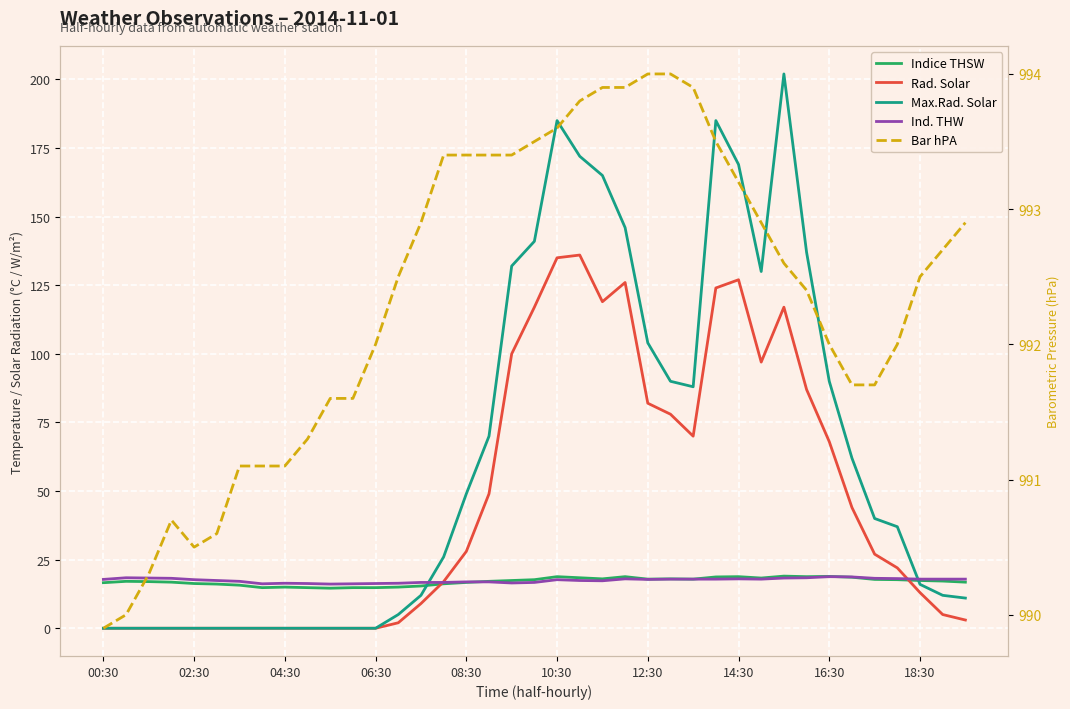

Rank the series by their maximum value, from lowest to highest.

Ind. THW, Indice THSW, Rad. Solar, Max.Rad. Solar, Bar hPA